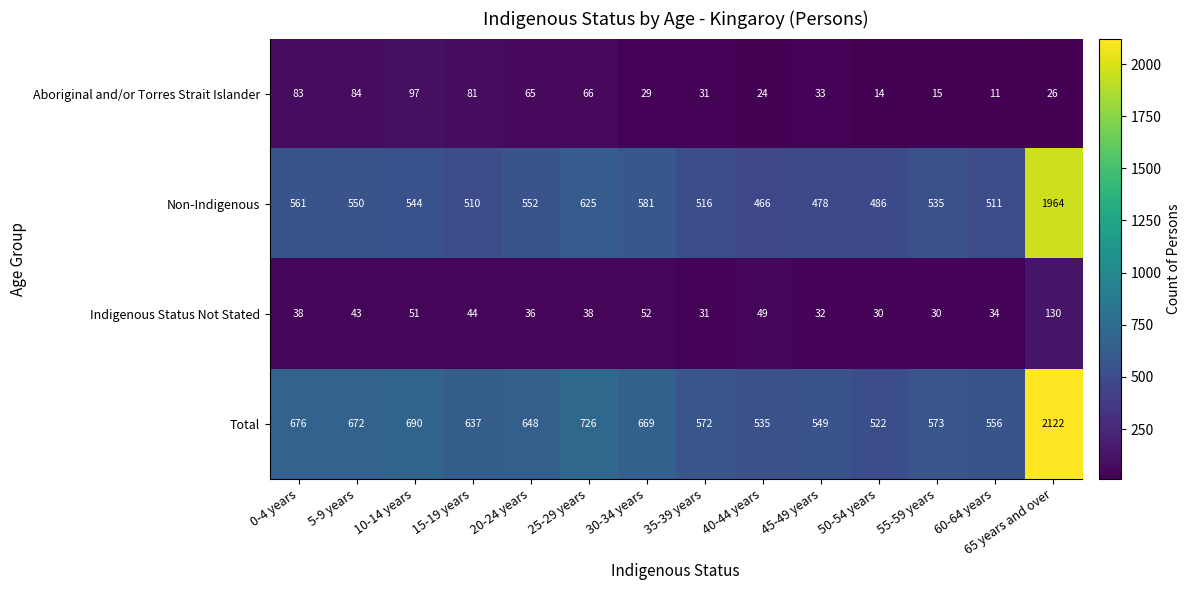

True or false: Total has a value of 690 at 10-14 years.

True